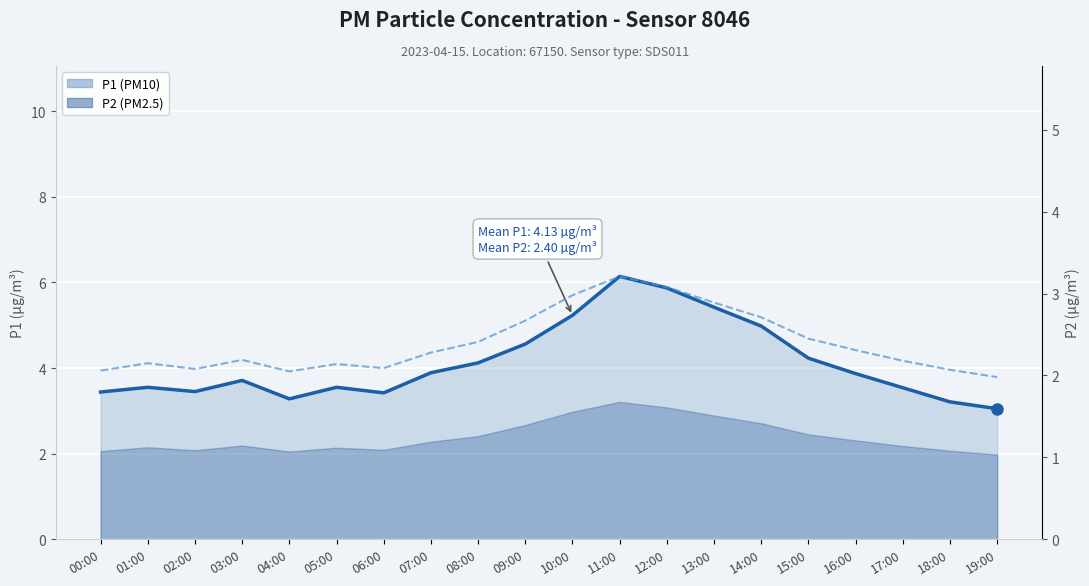

Reading left to right, list all the values displayed in this chart.

P1 line: 00:00=3.4	01:00=3.5	02:00=3.5	03:00=3.7	04:00=3.3	05:00=3.5	06:00=3.4	07:00=3.9	08:00=4.1	09:00=4.6	10:00=5.2	11:00=6.1	12:00=5.9	13:00=5.4	14:00=5.0	15:00=4.2	16:00=3.9	17:00=3.5	18:00=3.2	19:00=3.0
P2 line: 00:00=2.1	01:00=2.1	02:00=2.1	03:00=2.2	04:00=2.0	05:00=2.1	06:00=2.1	07:00=2.3	08:00=2.4	09:00=2.7	10:00=3.0	11:00=3.2	12:00=3.1	13:00=2.9	14:00=2.7	15:00=2.5	16:00=2.3	17:00=2.2	18:00=2.1	19:00=2.0